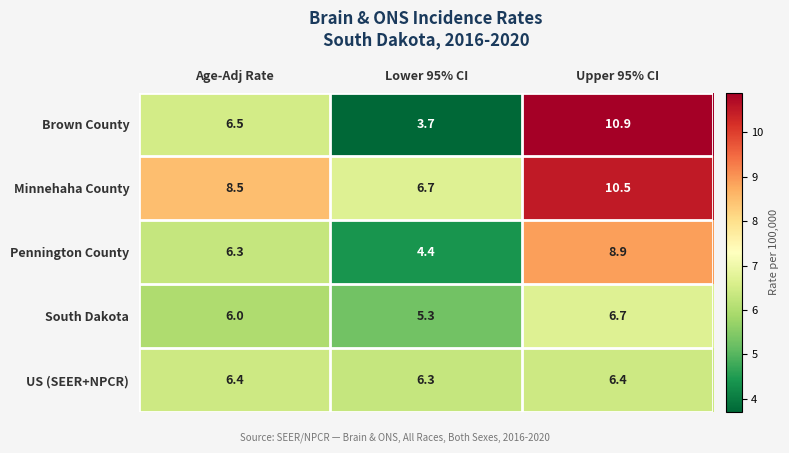

At which category is the sum across all series the highest?

Upper 95% CI